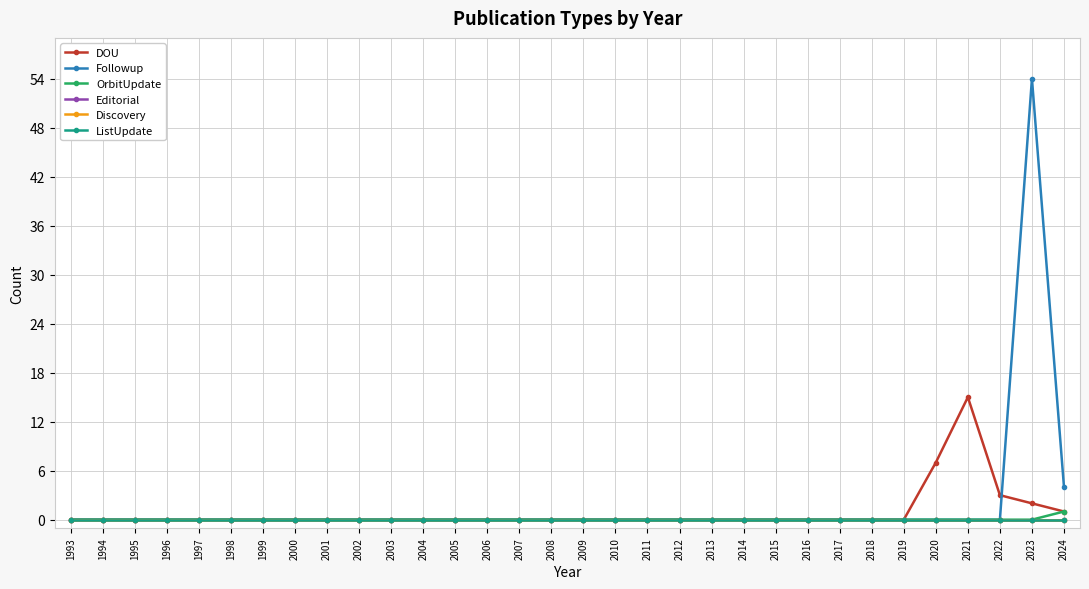

True or false: Followup and OrbitUpdate intersect in this chart.

False